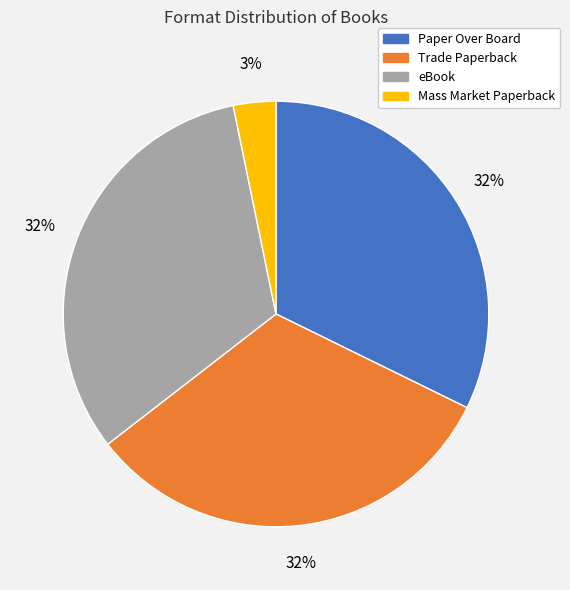

Is there any slice that represents more than half of the pie?

No